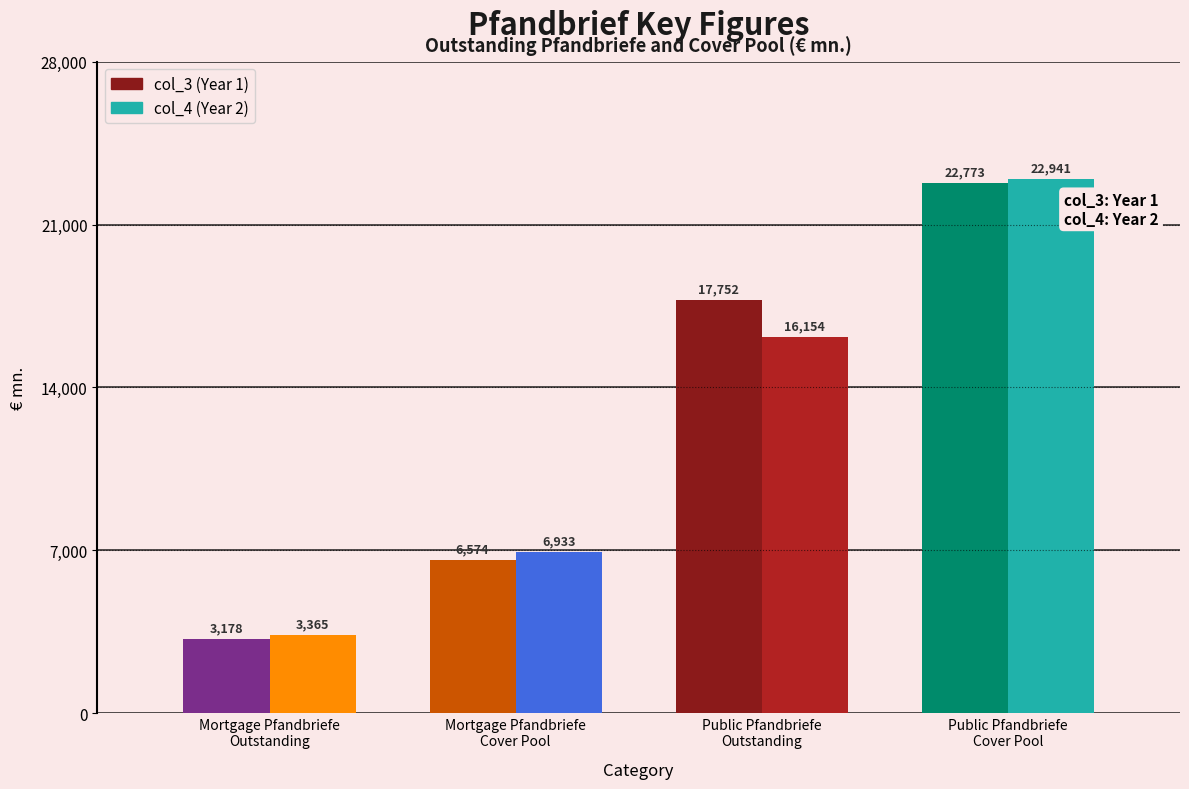

Reading left to right, what are all the values shown in this chart?

col_3: Mortgage Pfandbriefe
Outstanding=3178.0	Mortgage Pfandbriefe
Cover Pool=6573.9	Public Pfandbriefe
Outstanding=17752.0	Public Pfandbriefe
Cover Pool=22772.8
col_4: Mortgage Pfandbriefe
Outstanding=3364.8	Mortgage Pfandbriefe
Cover Pool=6932.9	Public Pfandbriefe
Outstanding=16154.4	Public Pfandbriefe
Cover Pool=22941.2